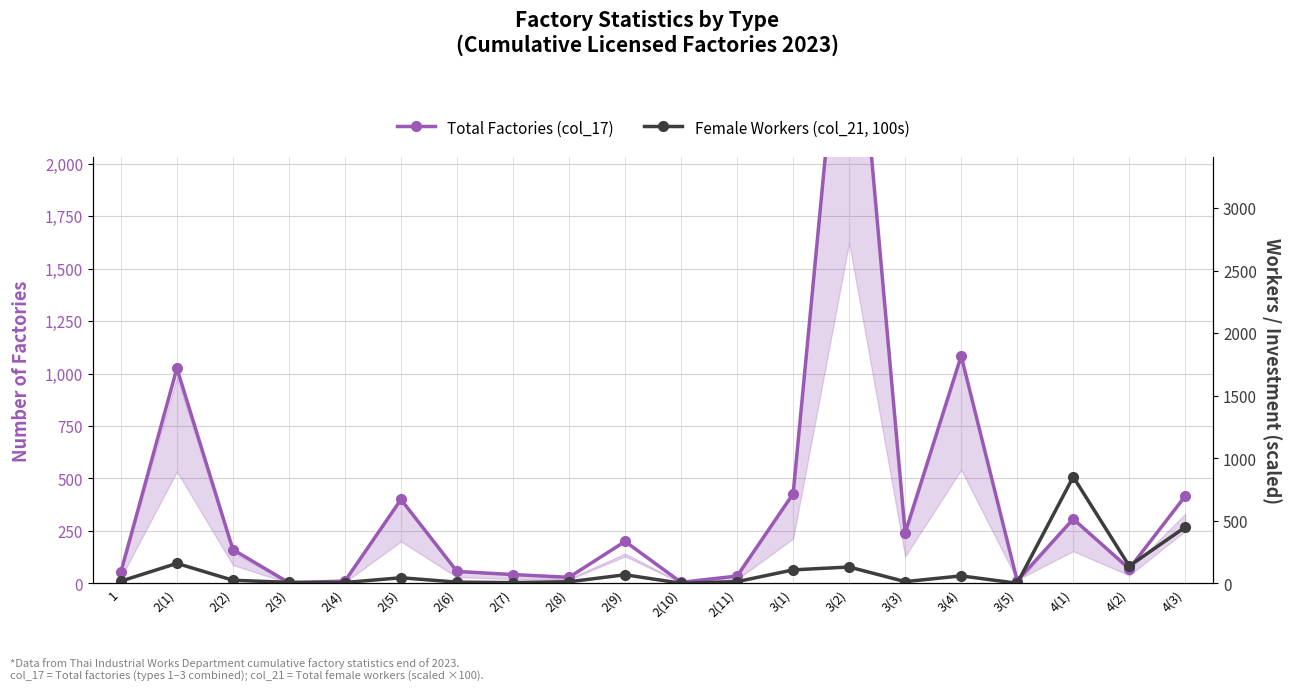

True or false: Female Workers (col_21, 100s) has a value of 8 at 2(3).

True